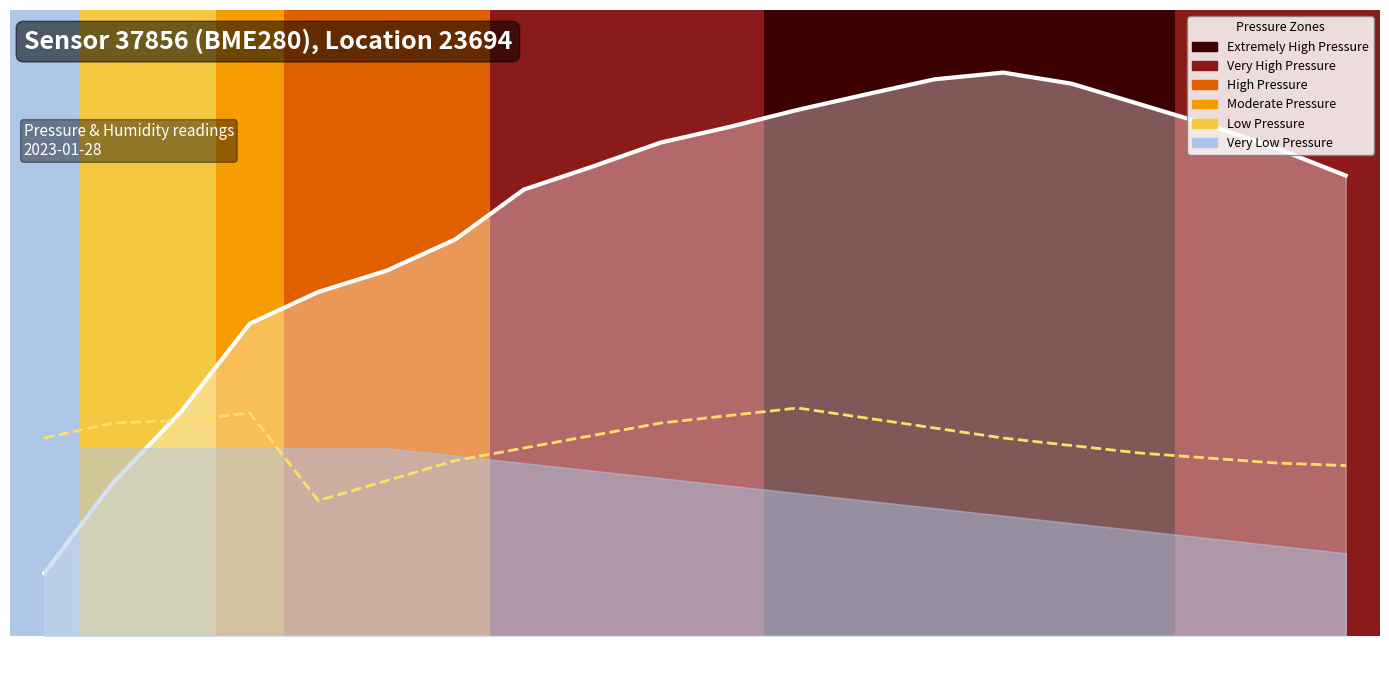

Where is the first local minimum?

01:51